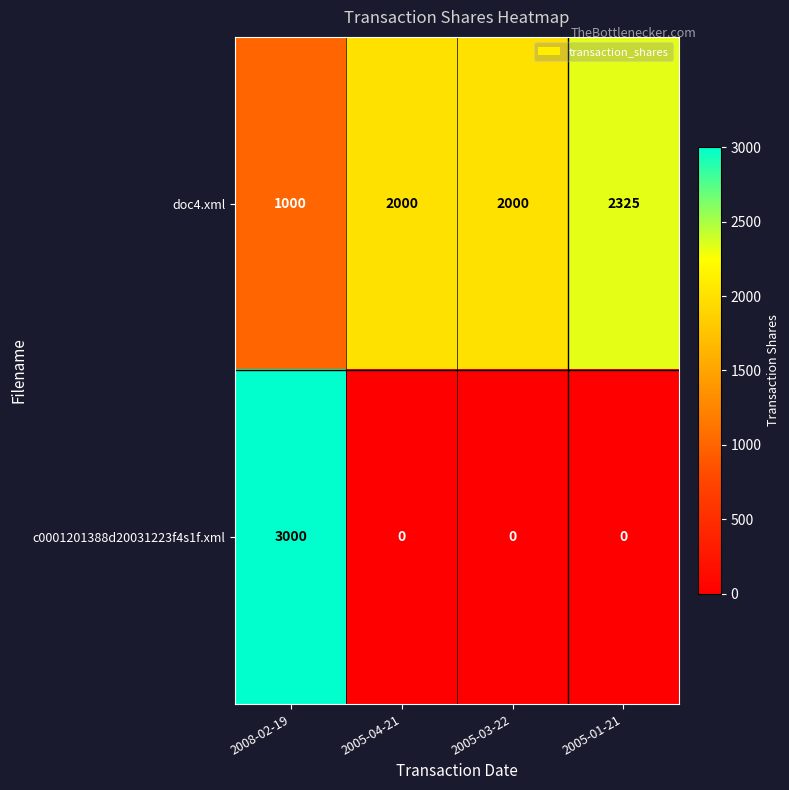

List the series in order of their overall mean, lowest first.

c0001201388d20031223f4s1f.xml, doc4.xml